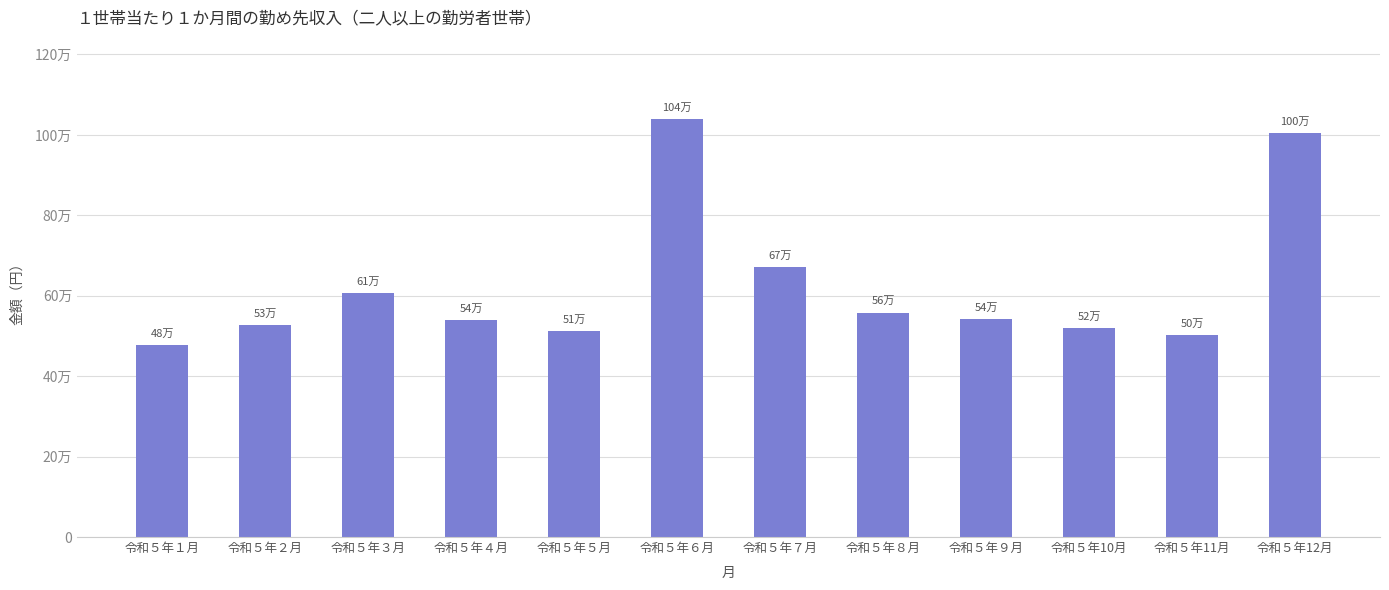

What is the label of the 12th bar from the left?

令和５年12月